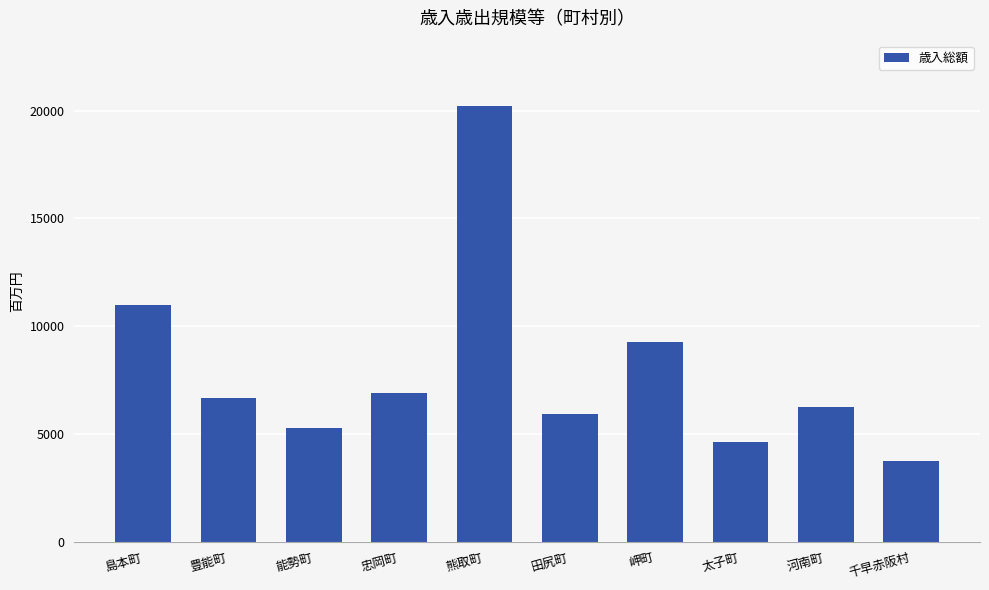

Are the bars horizontal?

No